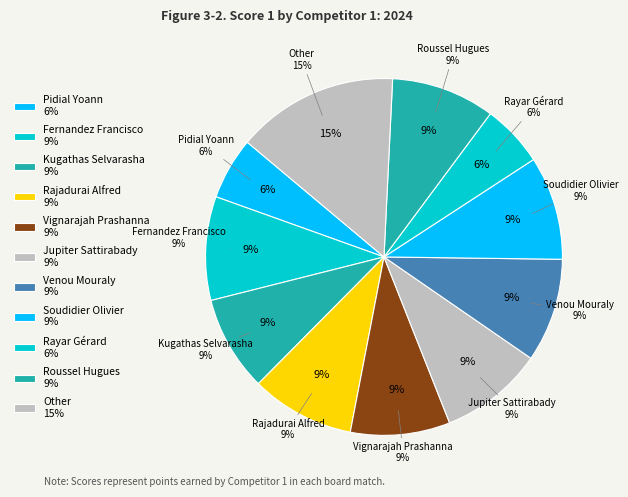

Is Pidial Yoann the majority of the pie?

No